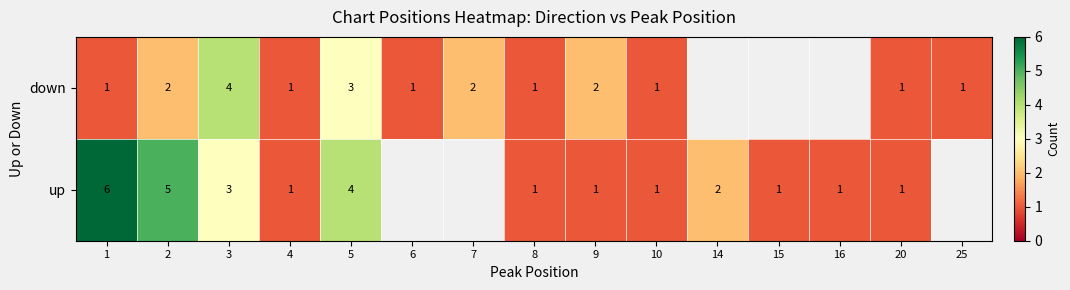

The down series shows 1 at 10. True or false?

True